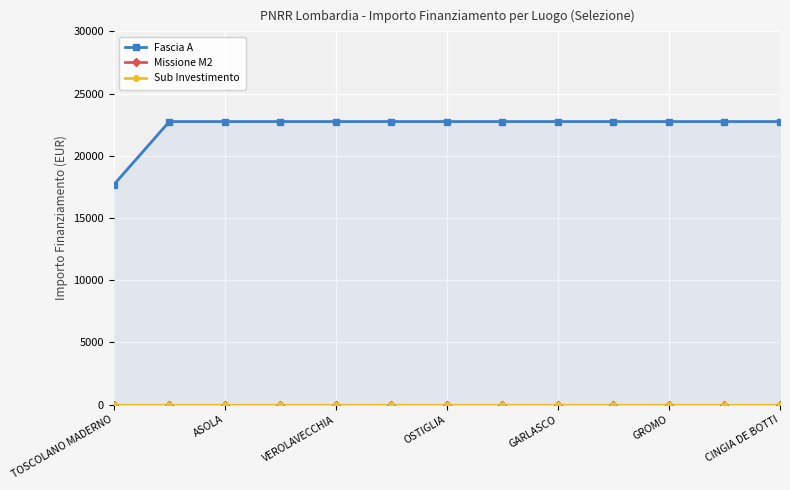

True or false: Fascia A and Sub Investimento cross at least once.

False